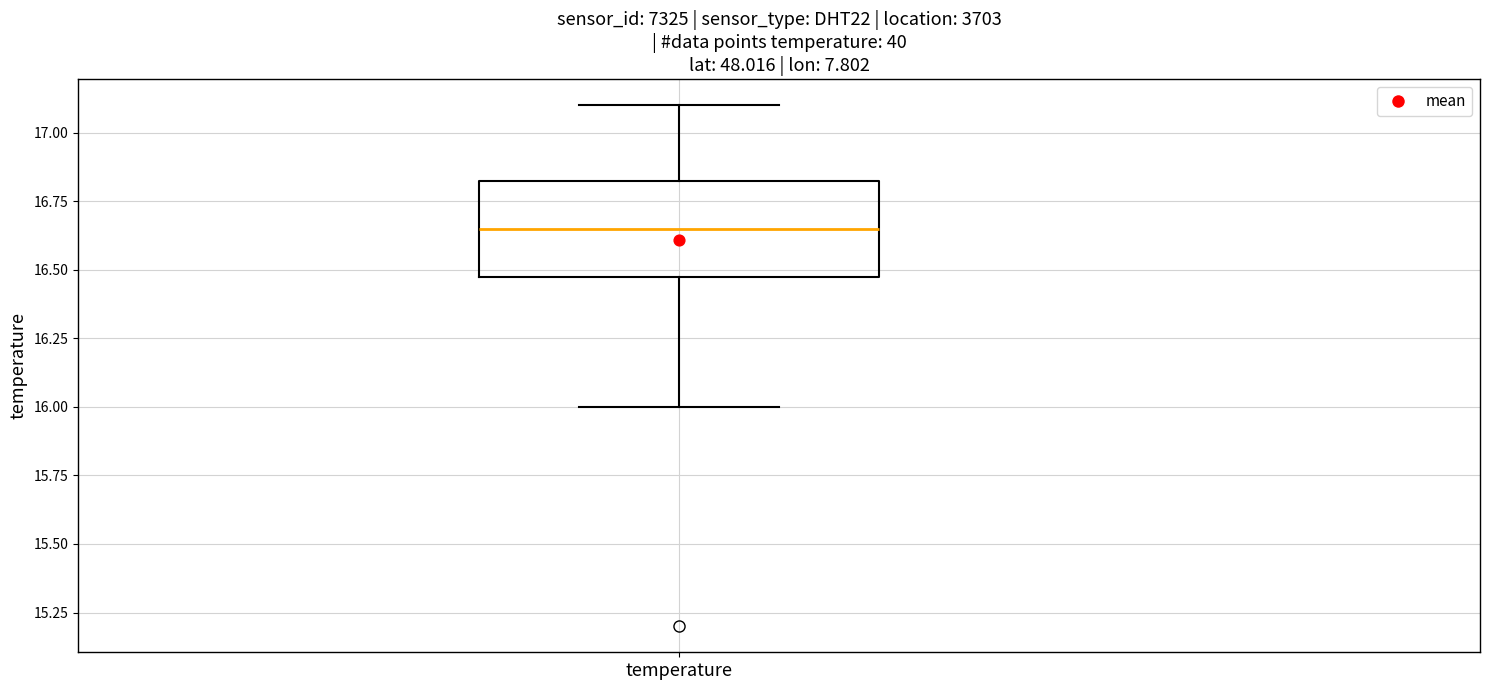

Read this box plot against the y-axis: the position of the median line, the range covered by the box, and the ends of both whiskers. The values are not printed on the chart, so give them approximately, as read against the axis.

median 16.65, box 16.50 to 16.85, whiskers 16.00 to 17.10